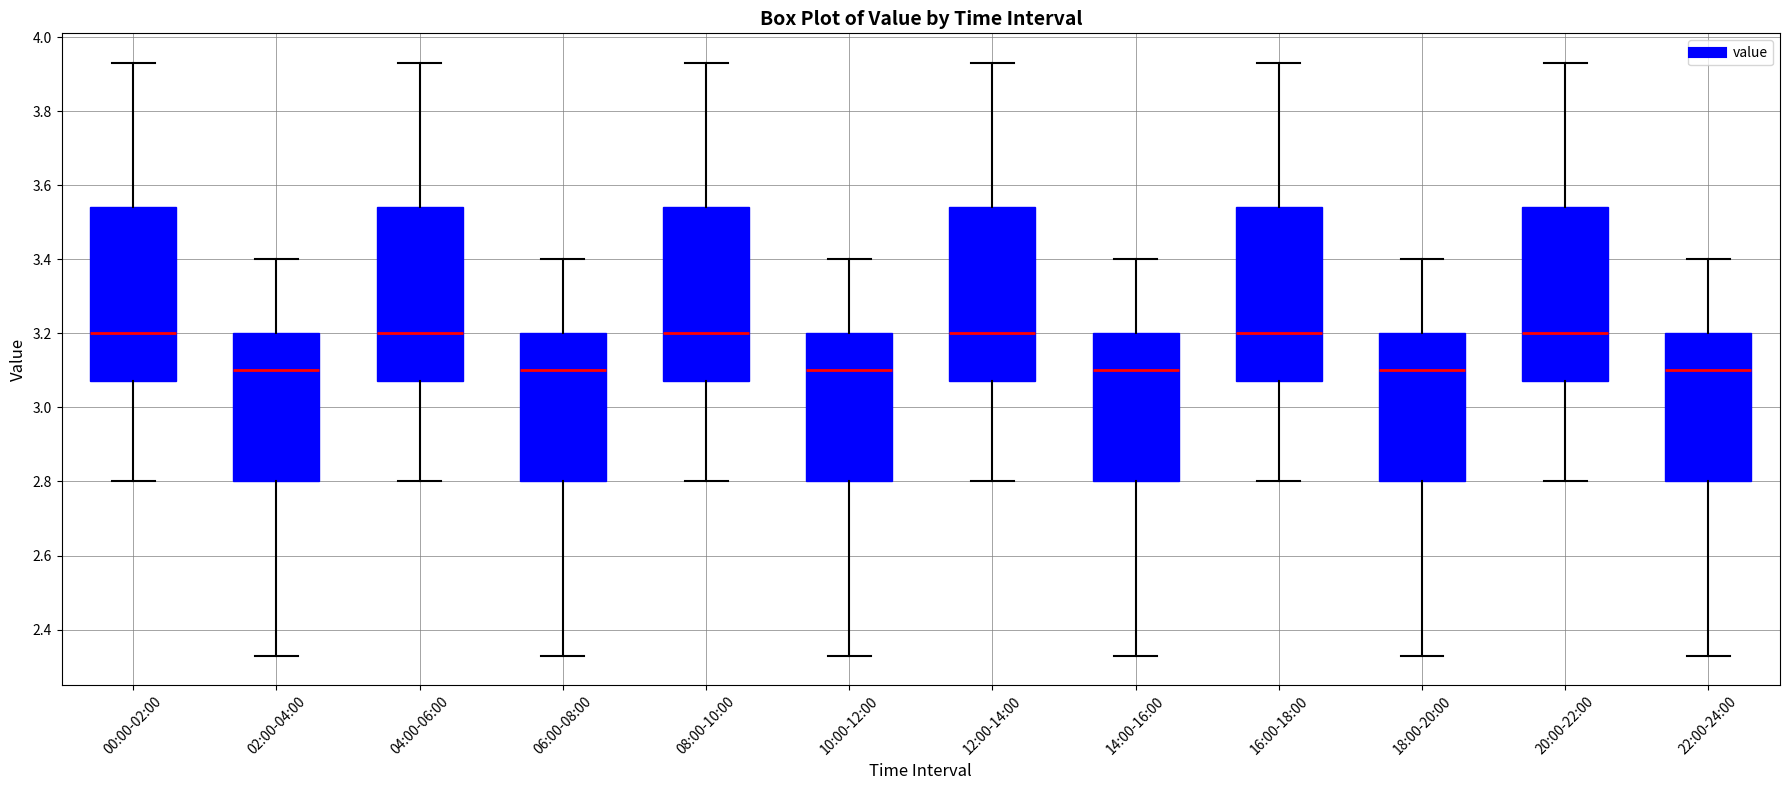

Where does the median line of the box for 10:00-12:00 sit on the y-axis? The values are not printed on the chart, so give them approximately, as read against the axis.

3.10